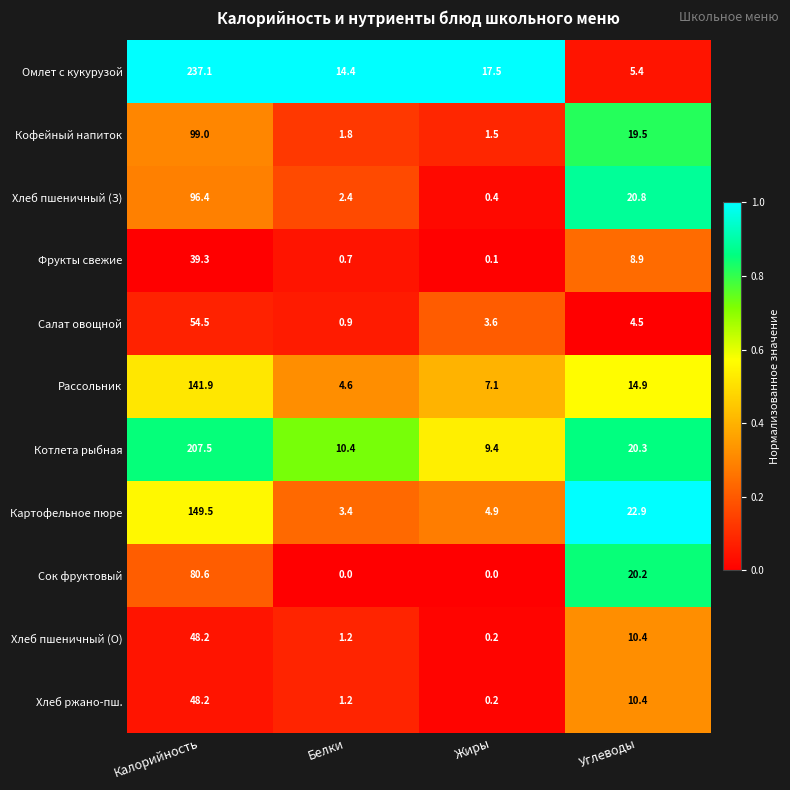

What is the total value across all series at Калорийность?

1202.2